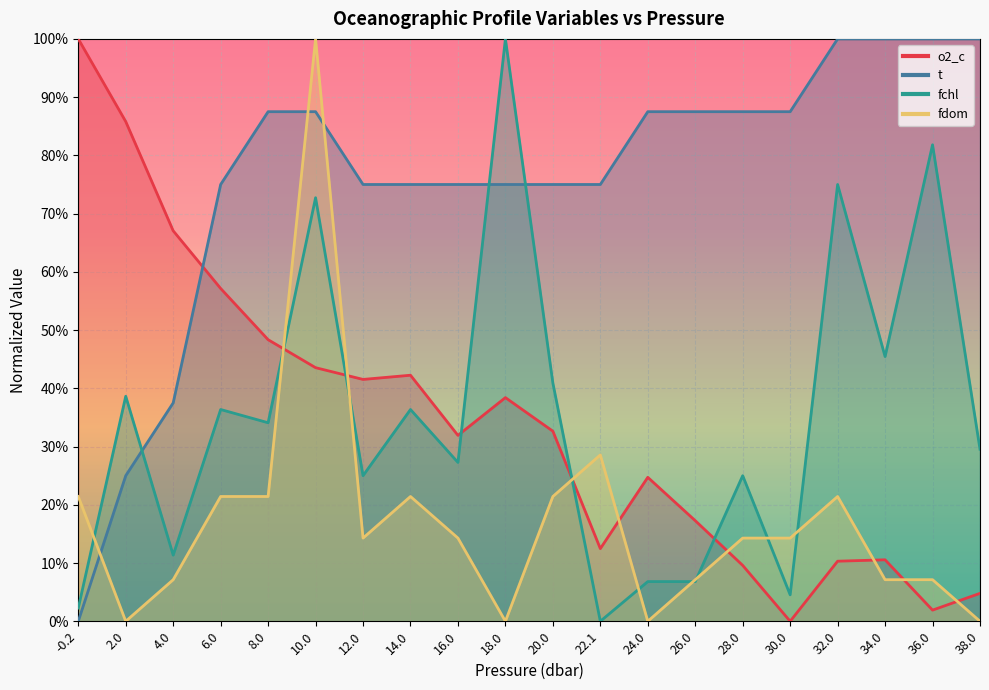

How many values in t are above zero?

19